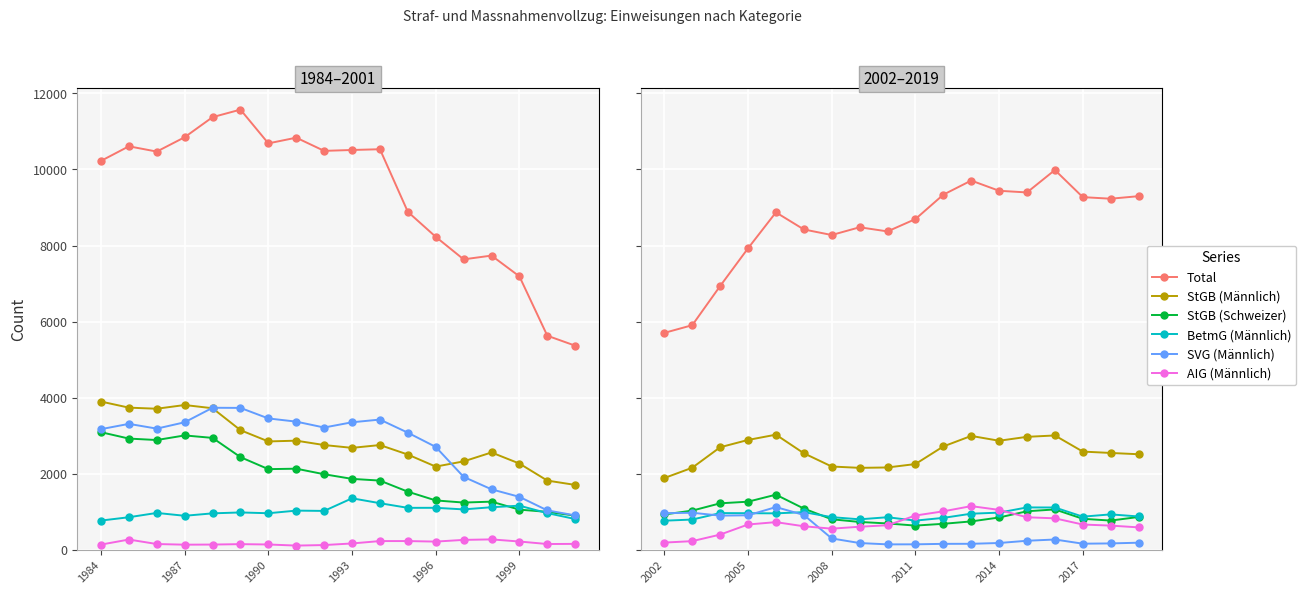

How many data points does each series have?

18